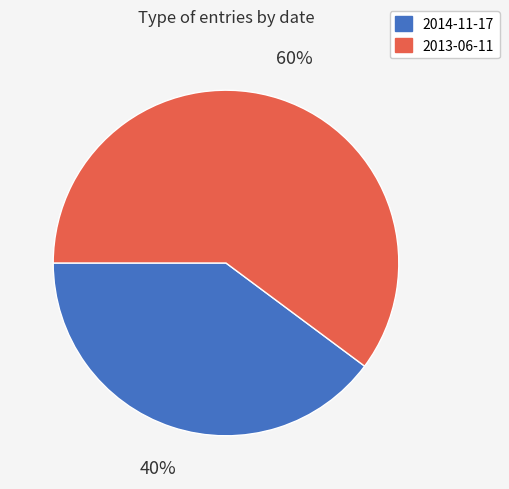

Do 2014-11-17 and 2013-06-11 together represent more than half of the pie?

Yes